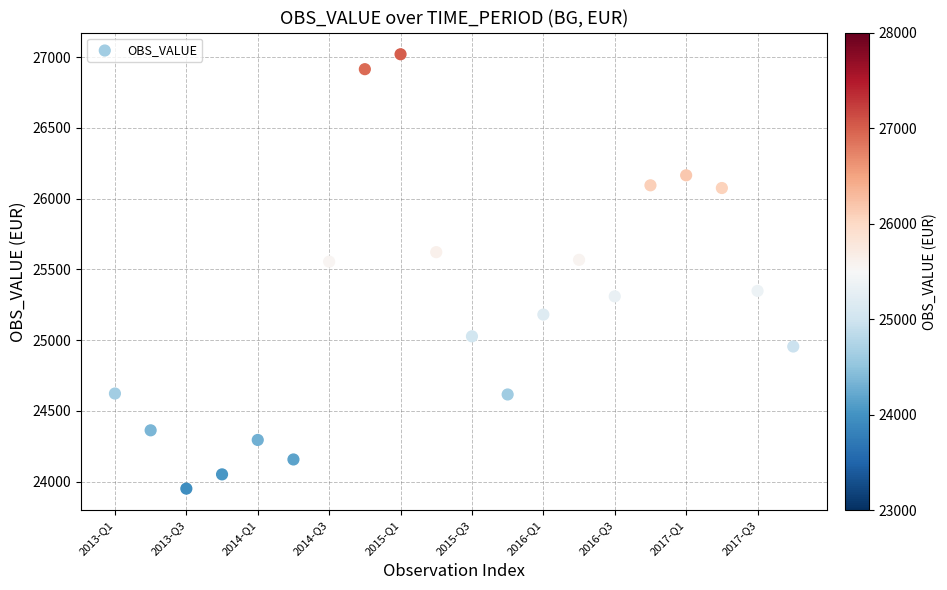

What is the range of Y values (max minus min)?

3069.2